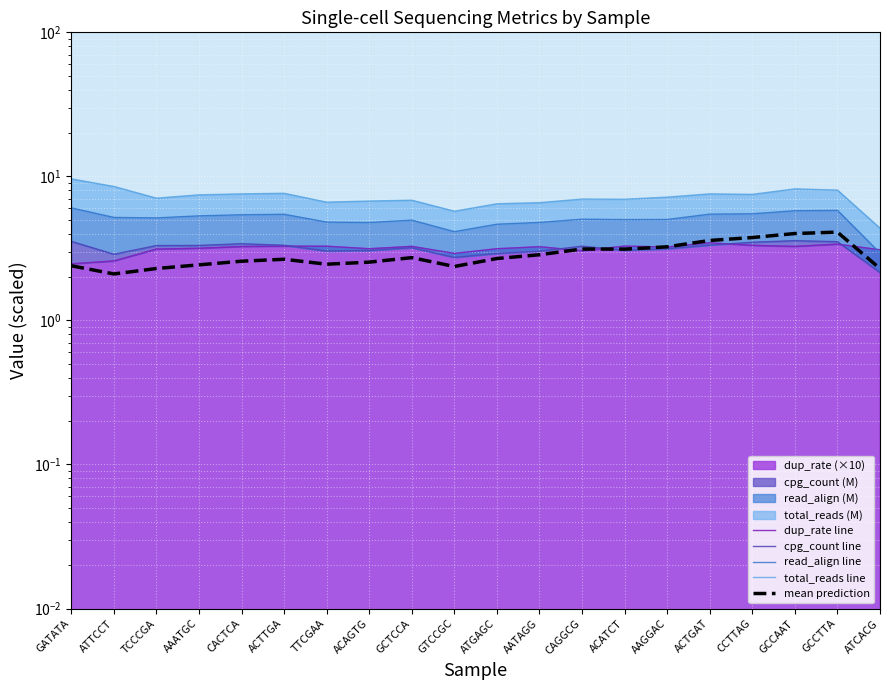

In dup_rate line, how many points are higher than both neighbors (excluding endpoints)?

6